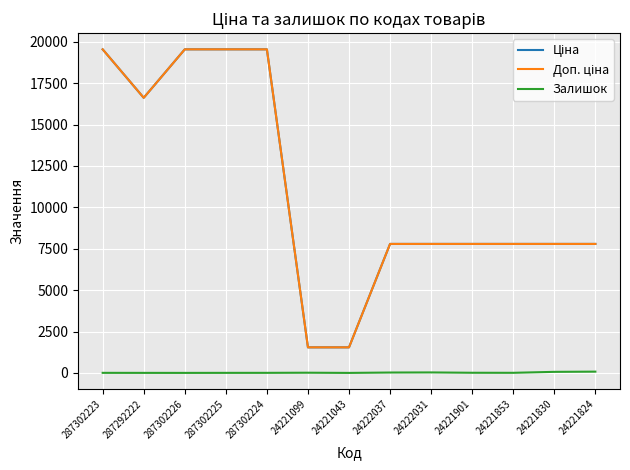

In Доп. ціна, how many points are lower than both neighbors (excluding endpoints)?

1